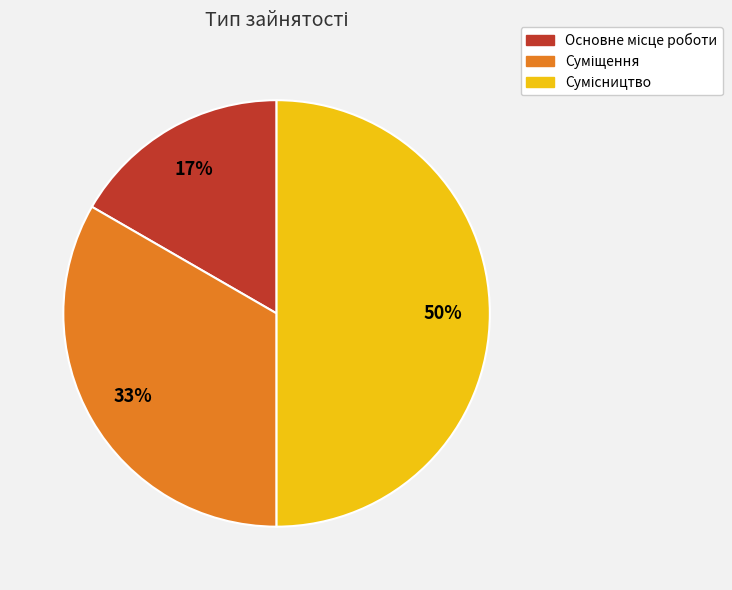

Count the number of slices in the pie.

3